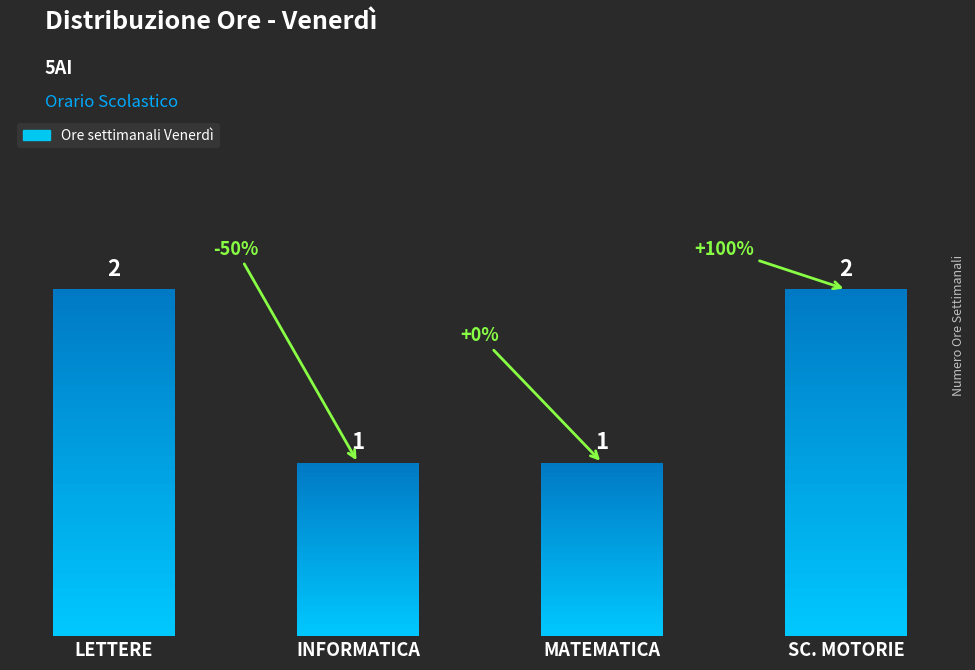

What is the value of the 3rd bar from the left?

1